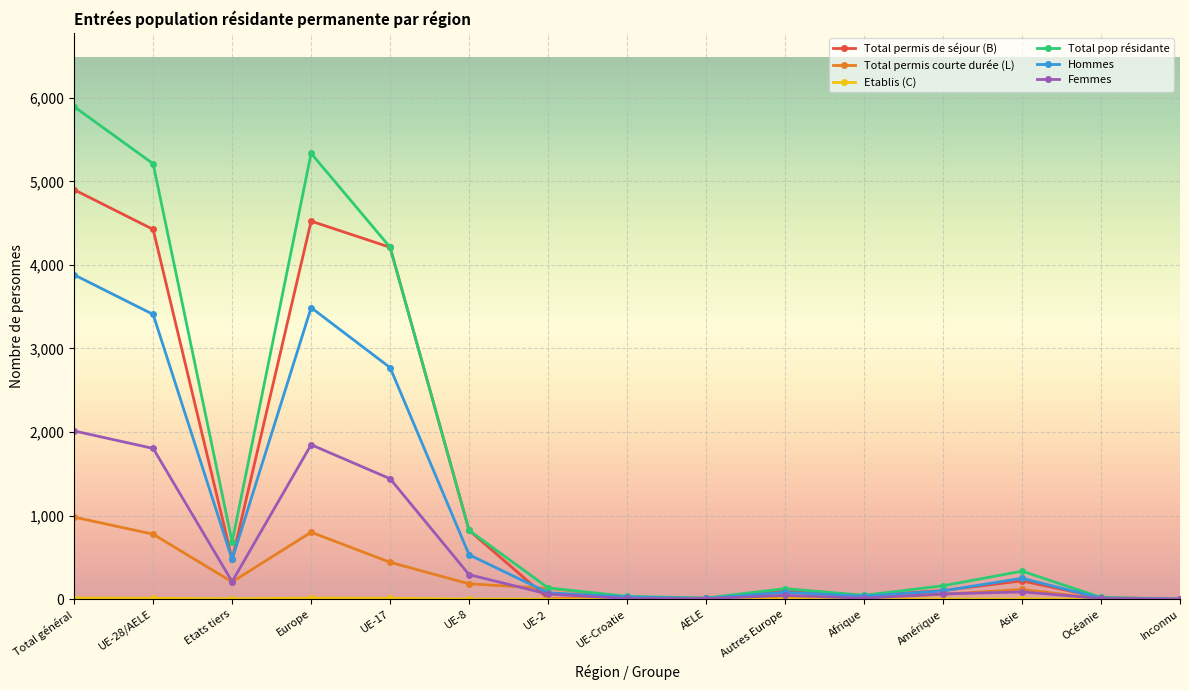

The value of Hommes at UE-28/AELE is 3407. True or false?

True